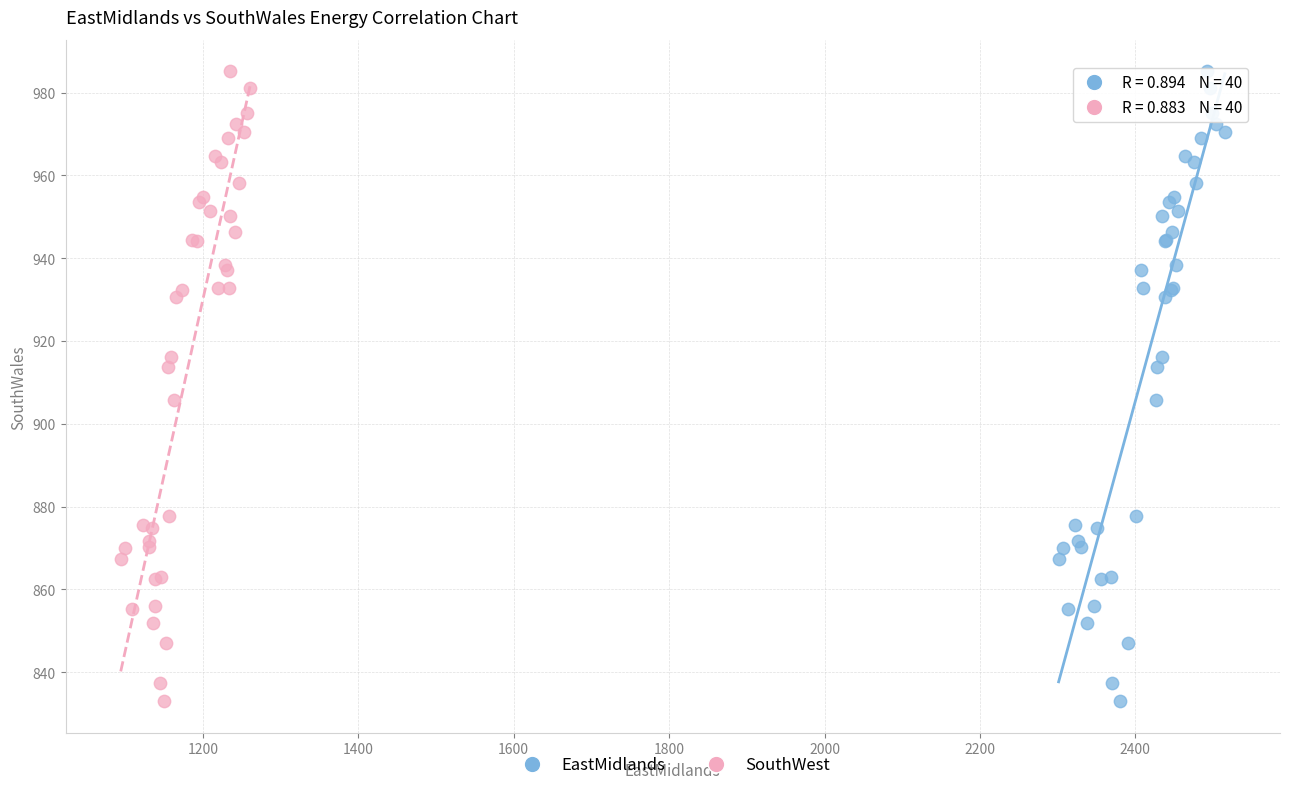

What are all the series names shown in the legend?

EastMidlands, SouthWest